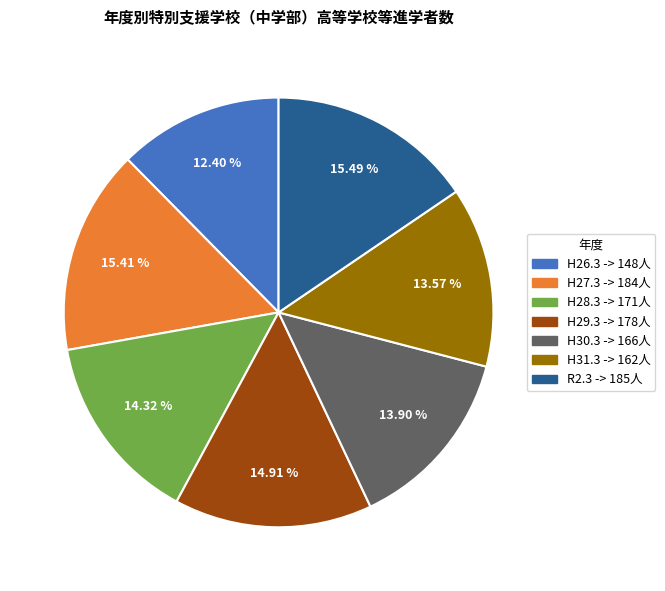

To the nearest percent, what is the difference between the H28.3 and H29.3 slice percentages?

1%